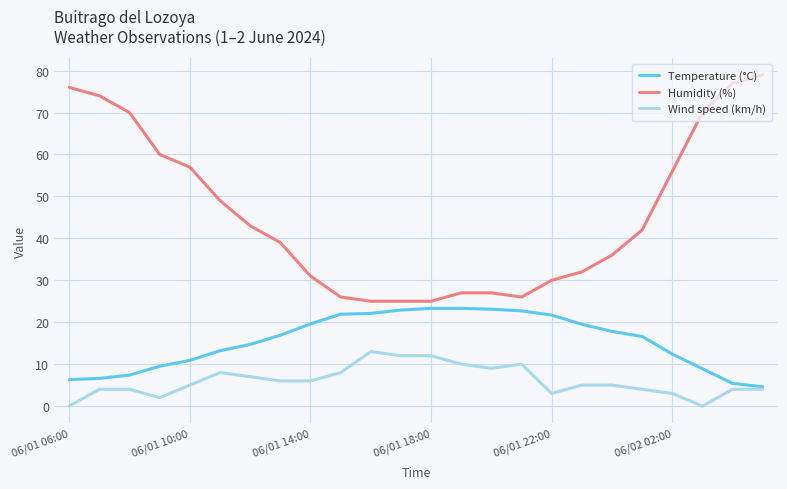

Which series has the largest range (max minus min)?

Humidity (%)